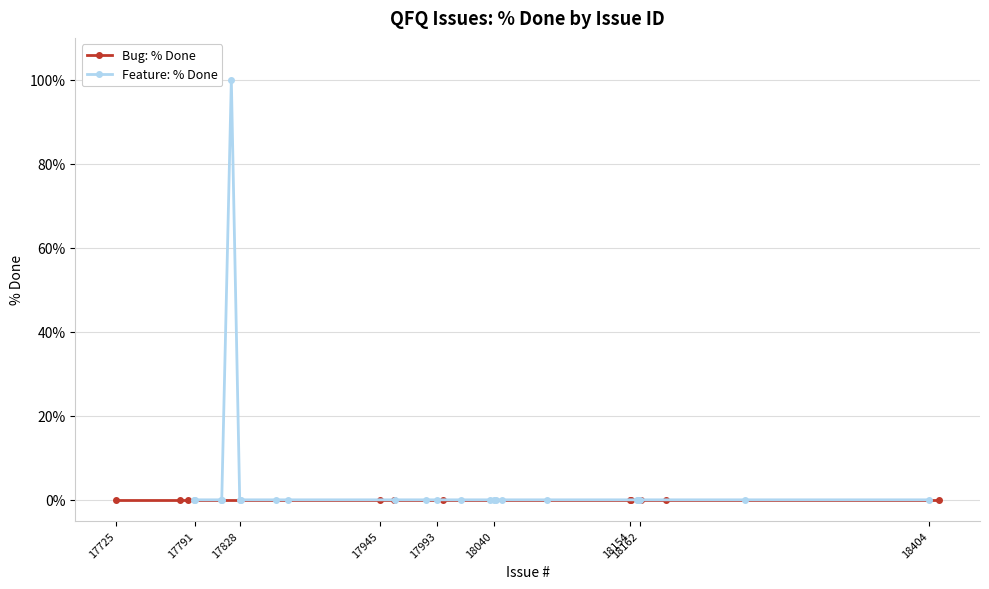

Which category has the highest value across all series?

17828